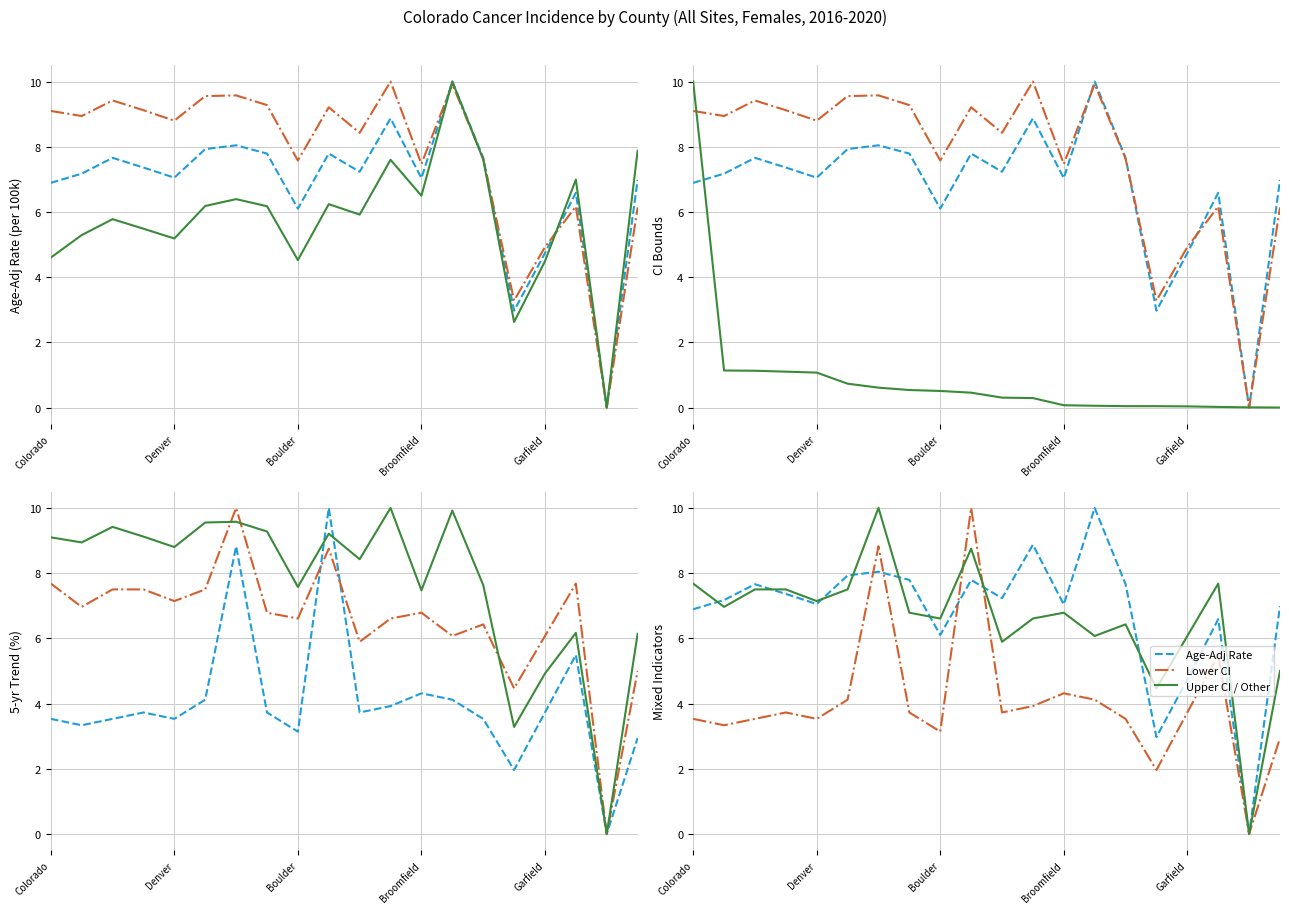

What is the sum of the Lower CI / Trend Lower values at 10 and 7?

7.5